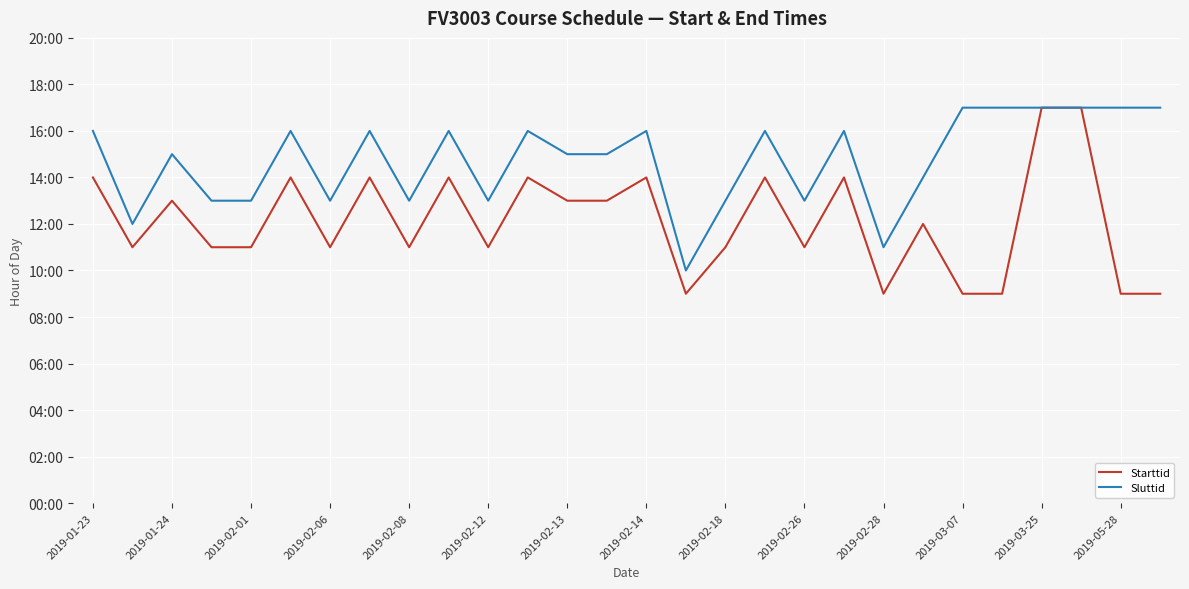

Rank the series by their maximum value, from lowest to highest.

Starttid, Sluttid